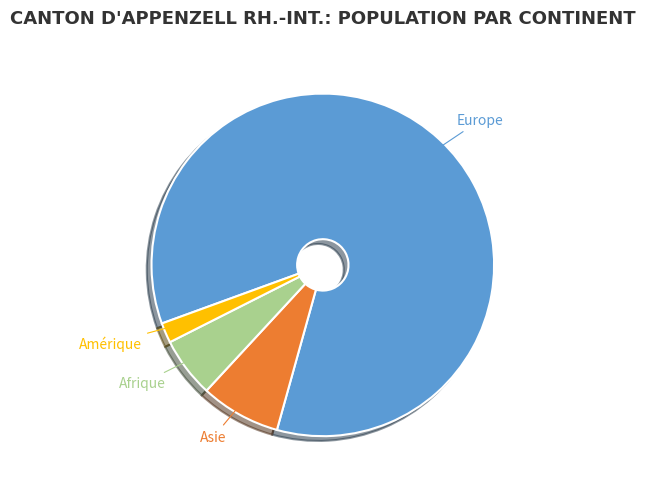

The Amérique slice represents 2% of the pie. True or false?

True